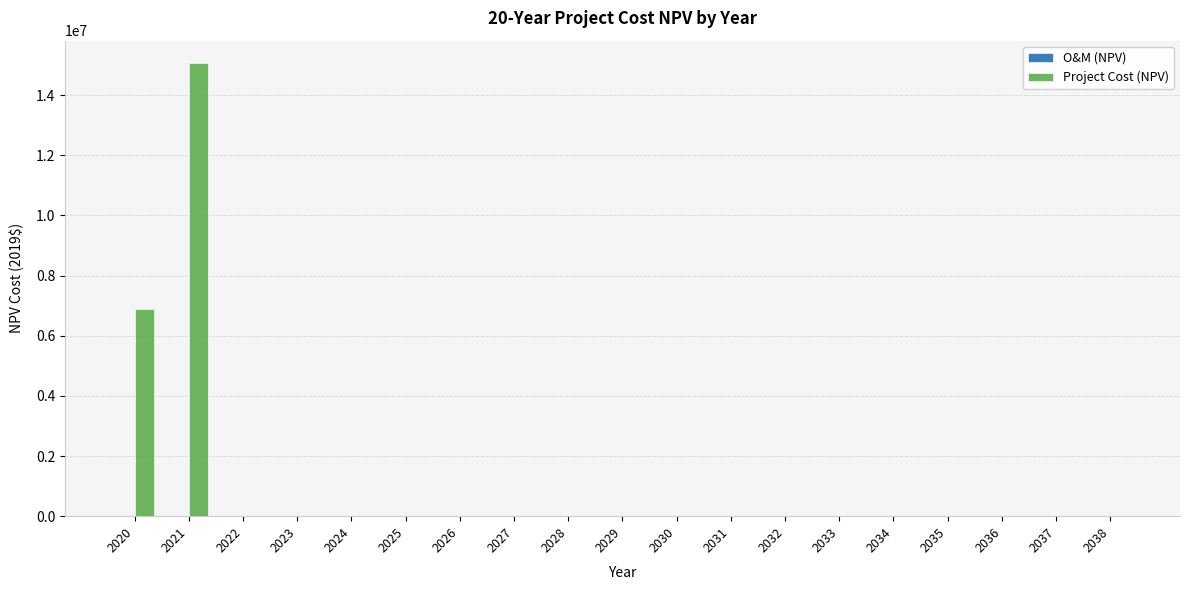

Between 2020 and 2034, which series saw the biggest shift?

Project Cost (NPV)